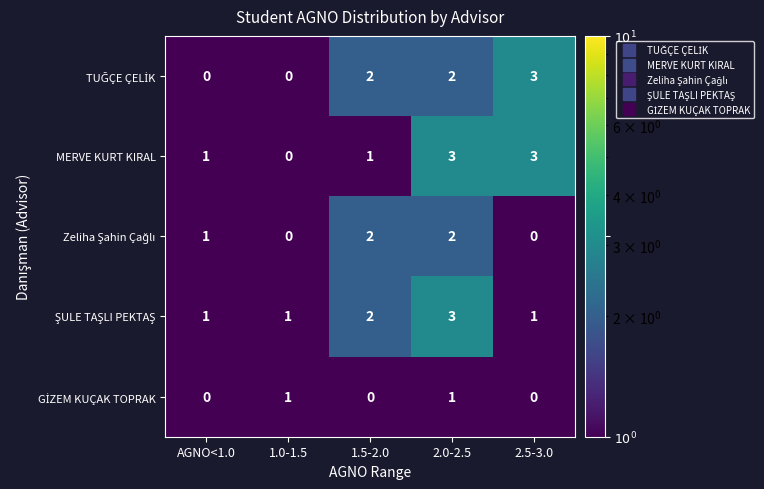

What is the greatest value displayed?

3